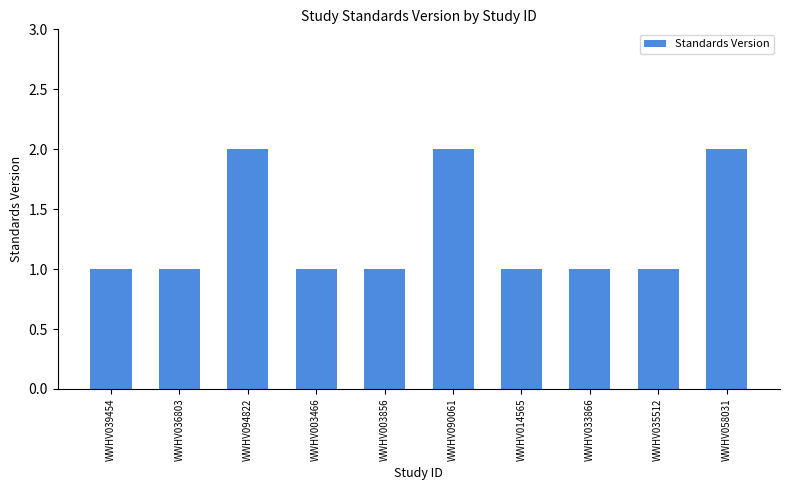

The chart shows a value of 2 at WWHV036803. True or false?

False